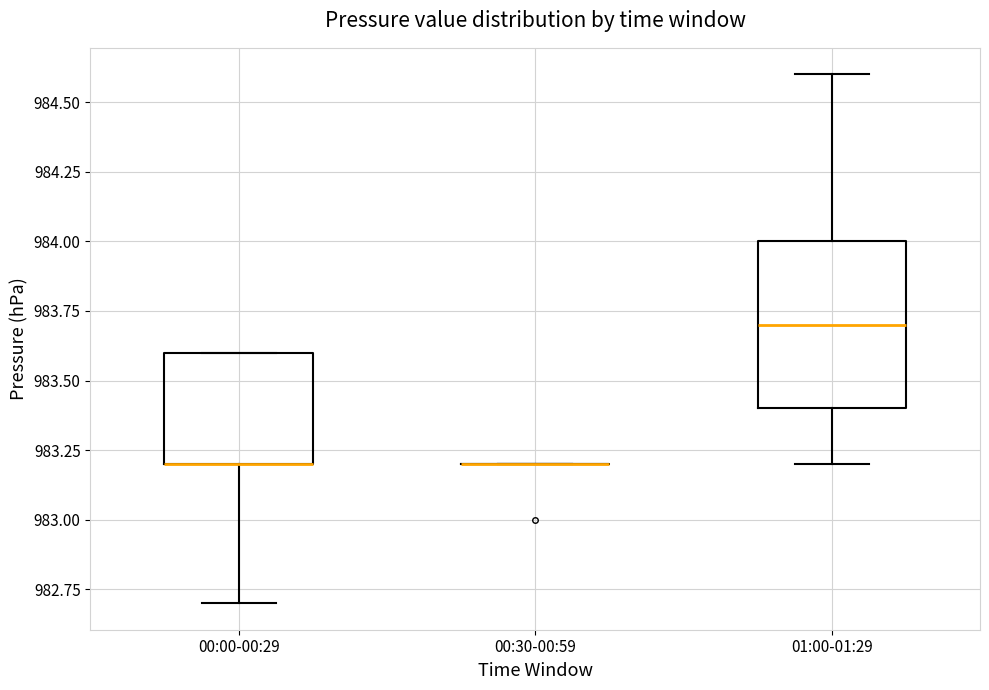

Reading left to right, read every box against the y-axis: the position of its median line, the range the box covers, and the ends of its whiskers. The values are not printed on the chart, so give them approximately, as read against the axis.

00:00-00:29: median 983.2 (drawn on the box's lower edge), box 983.2 to 983.6, whiskers 982.7 to 983.6
00:30-00:59: box collapsed to a line at 983.2, whiskers 983.2 to 983.2
01:00-01:29: median 983.7, box 983.4 to 984.0, whiskers 983.2 to 984.6